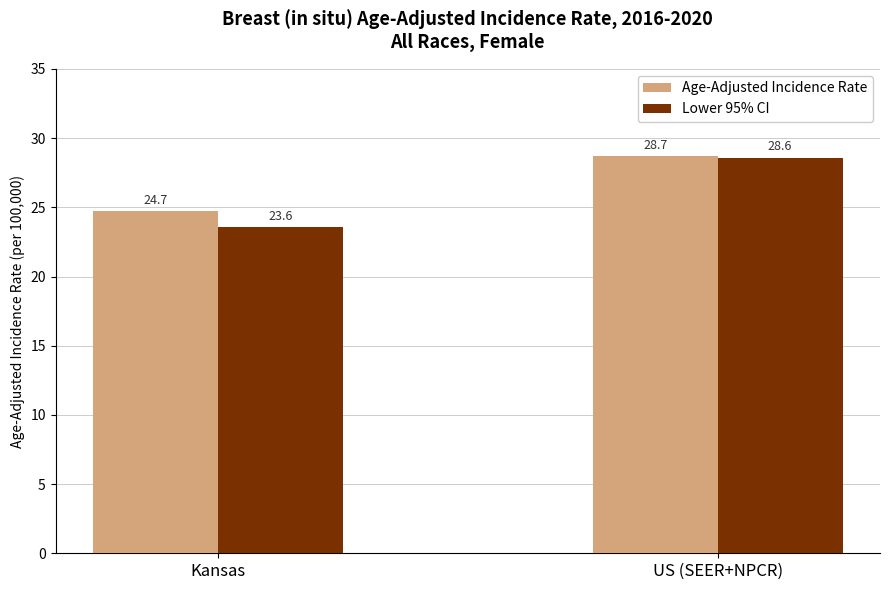

The value of Lower 95% CI at US (SEER+NPCR) is 28.6. True or false?

True